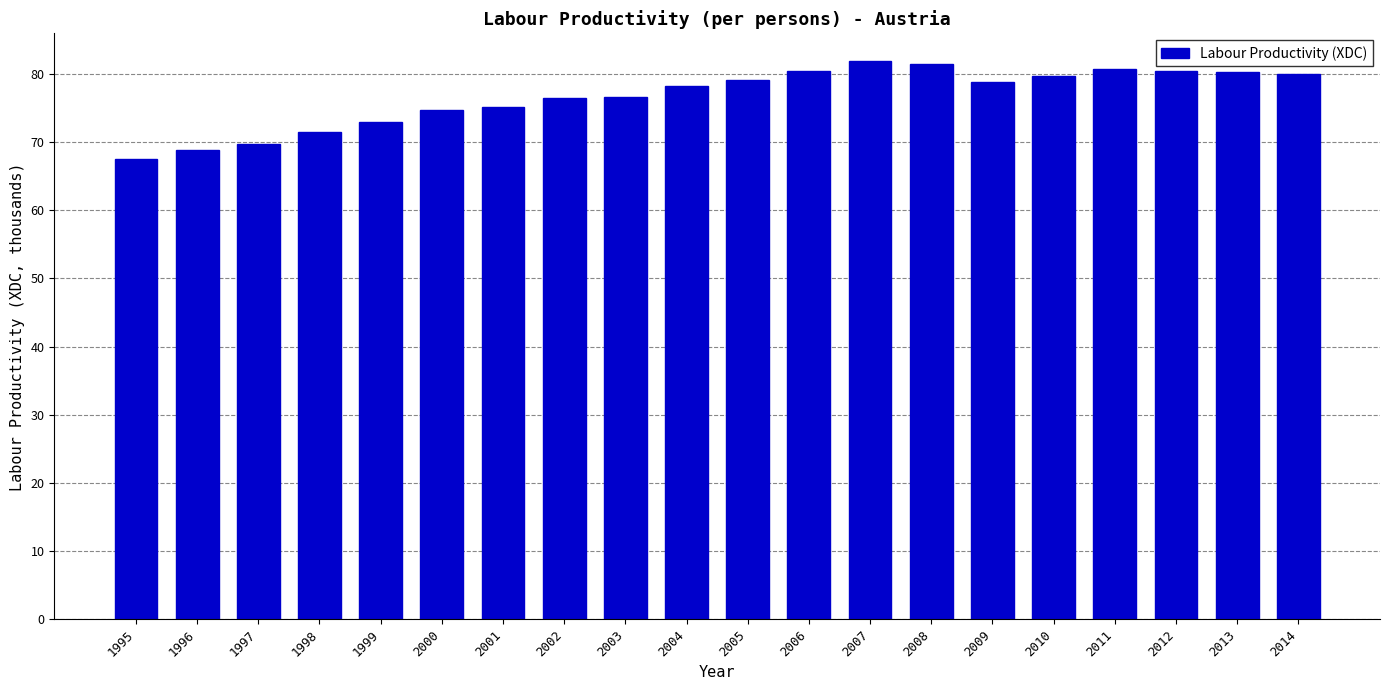

Count the number of categories in the chart.

20